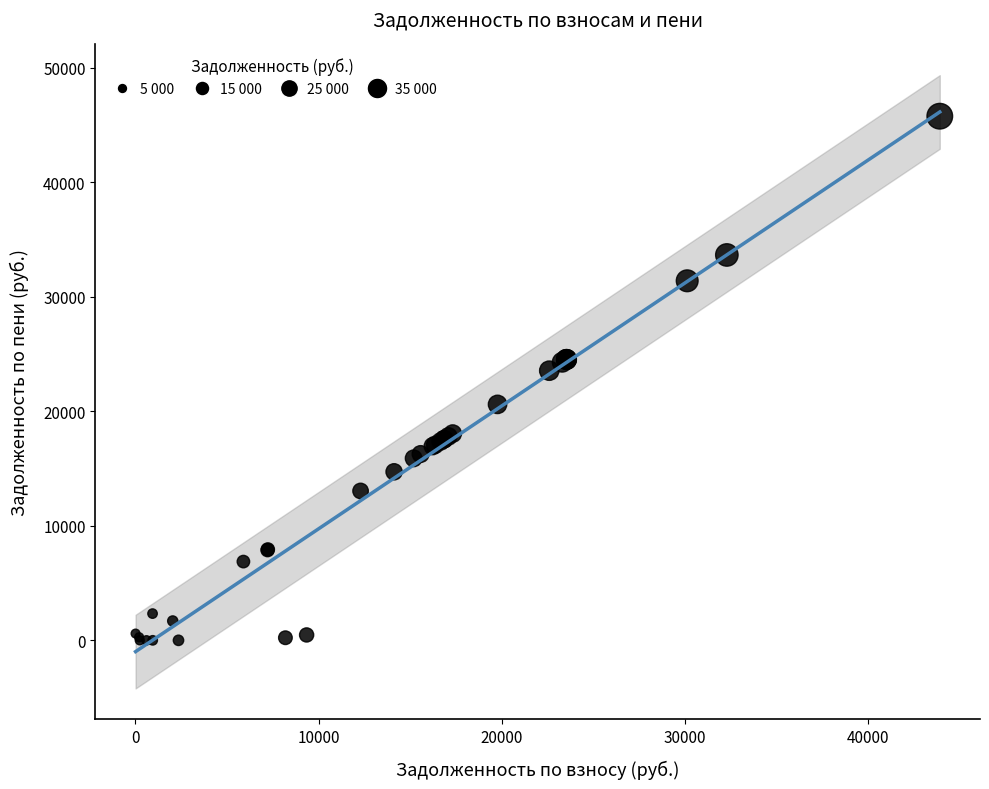

What Y value in the scatter plot is closest to 22876?

23538.2